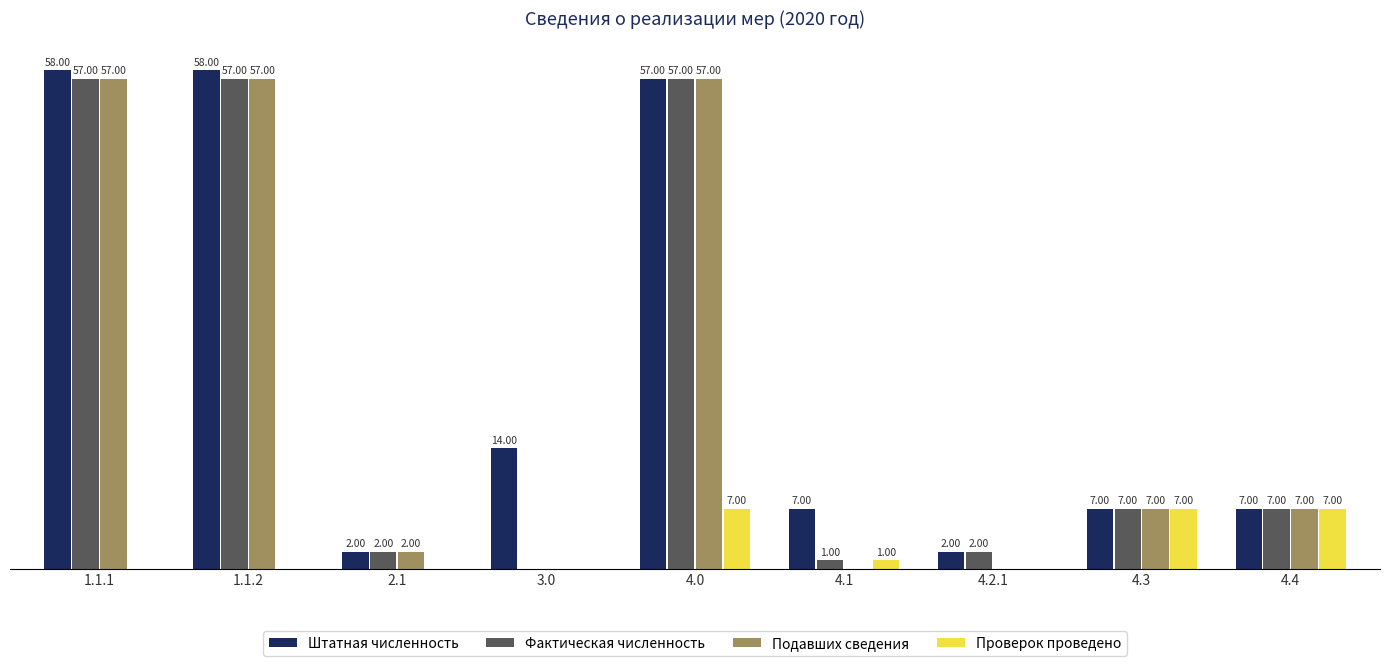

Does the chart contain stacked bars?

No